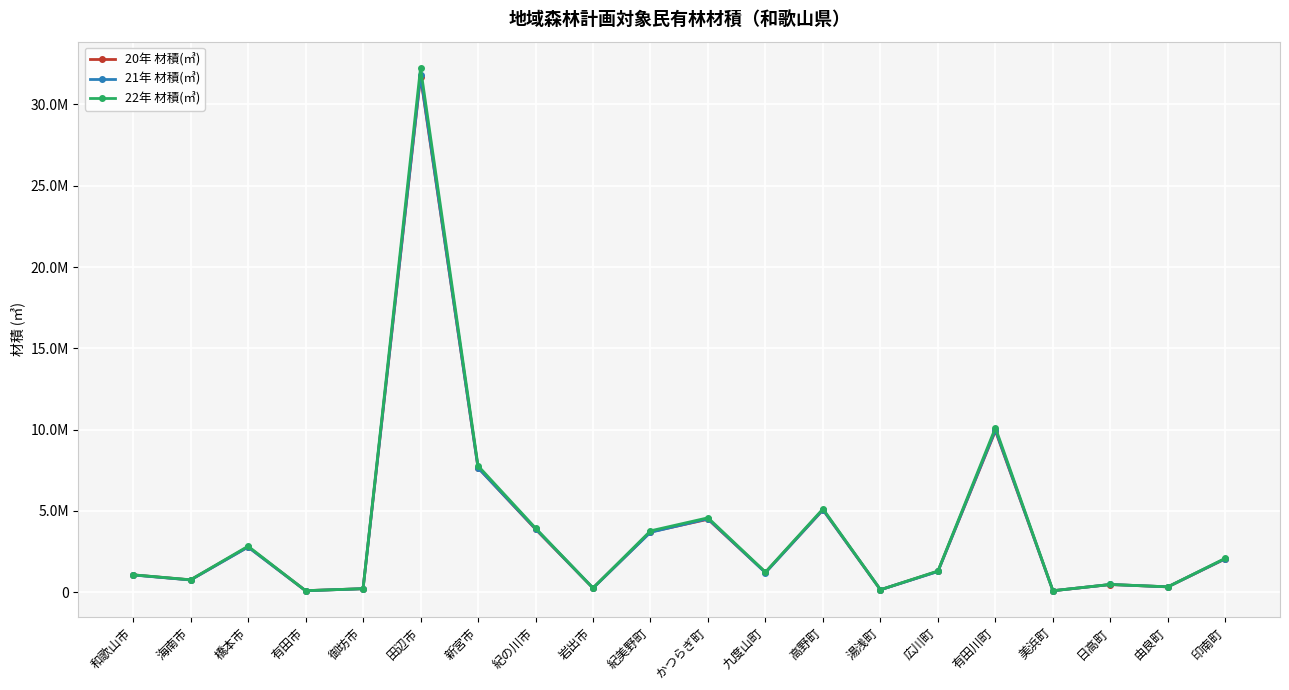

Does the chart display data point markers on the line(s)?

Yes